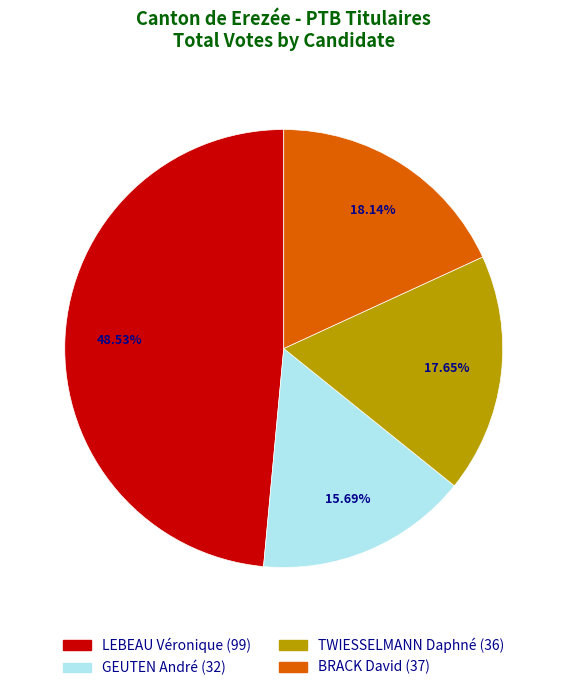

Count the number of slices in the pie.

4